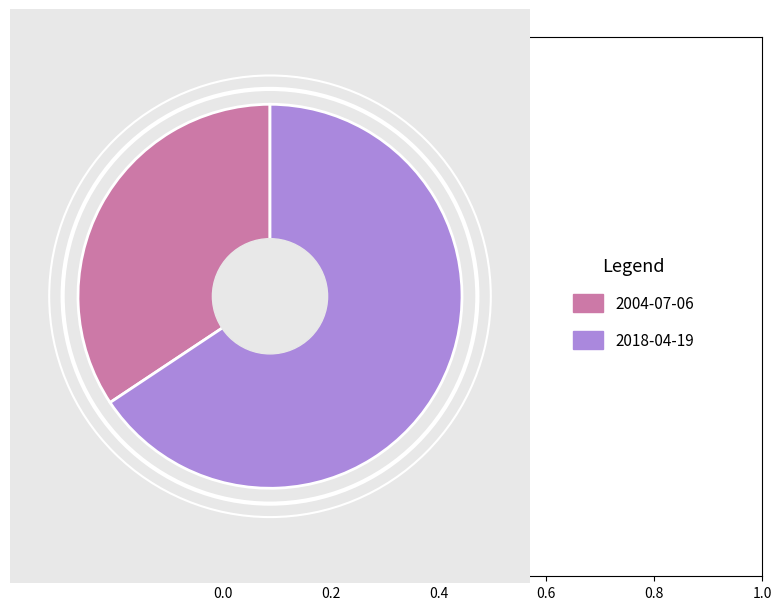

True or false: 2018-04-19 accounts for 66% of the total.

True